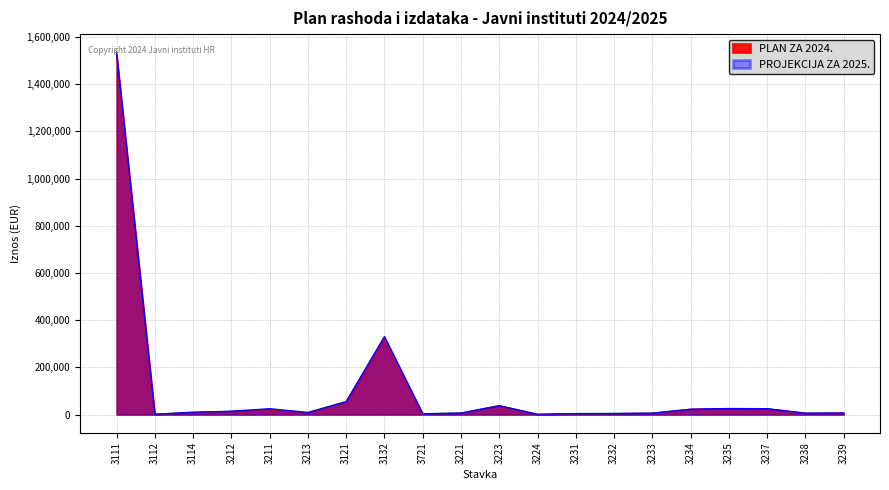

At which category is the sum across all series the highest?

3111